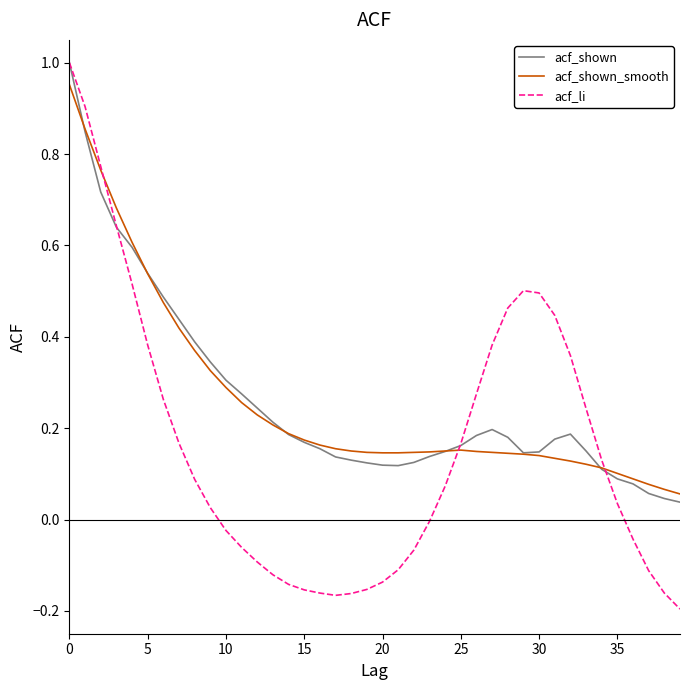

Which series has the widest spread of values?

acf_li